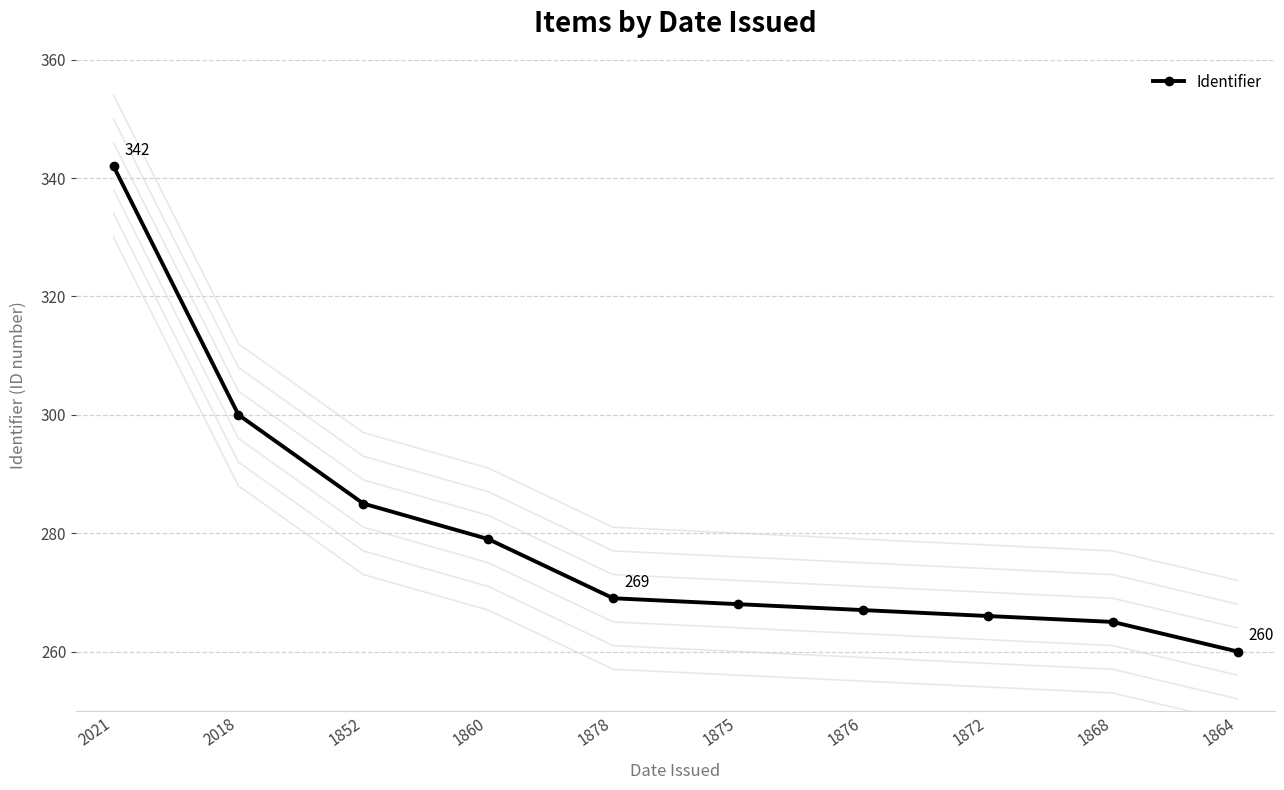

Reading left to right, list all the values displayed in this chart.

342	300	285	279	269	268	267	266	265	260